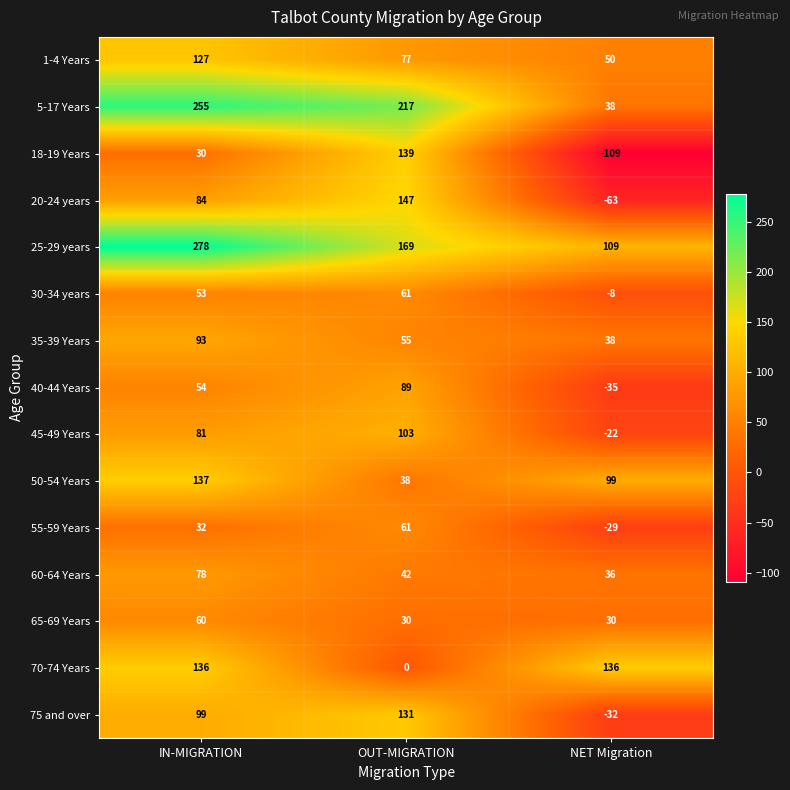

What is the sum of all 30-34 years values?

106